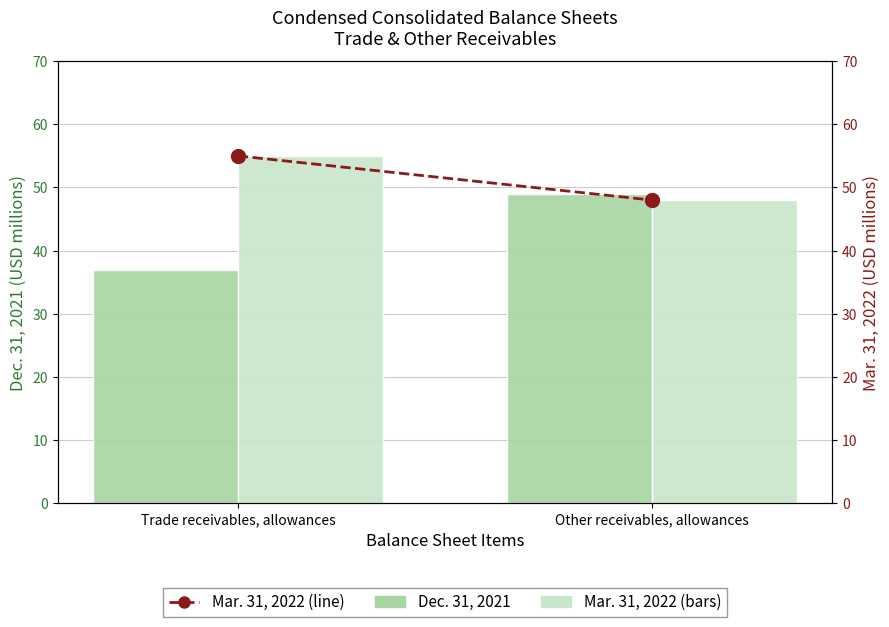

What is the total value across all series at Trade receivables, allowances?

92